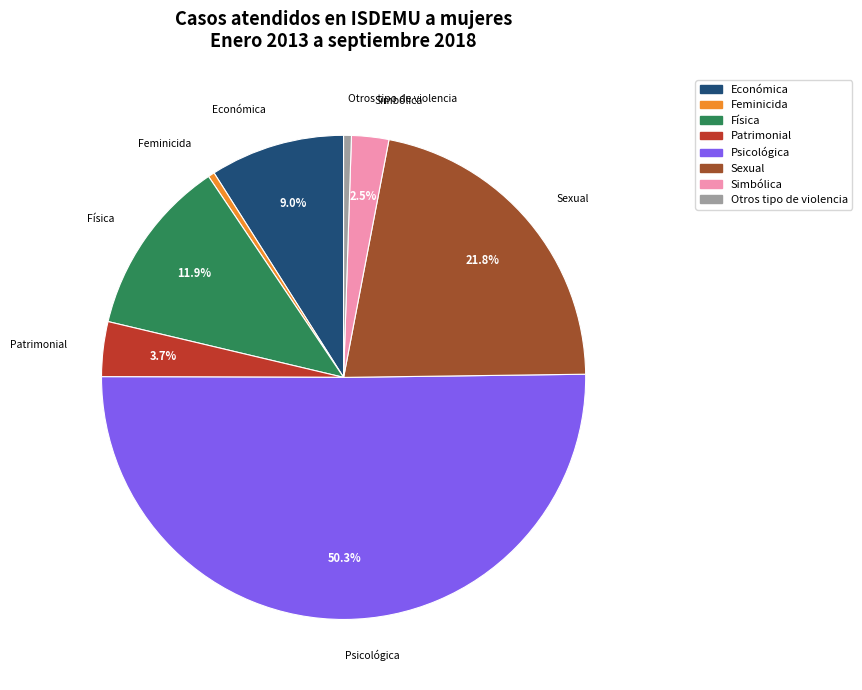

How many segments does this pie chart have?

8